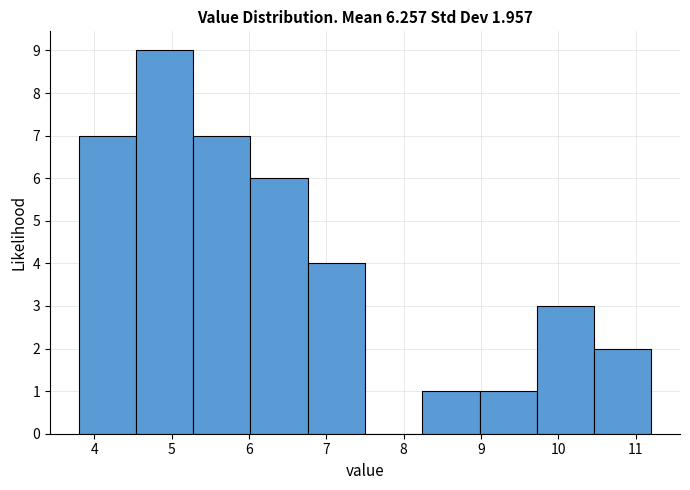

Which range on the x-axis has the tallest bar?

4.54 to 5.28